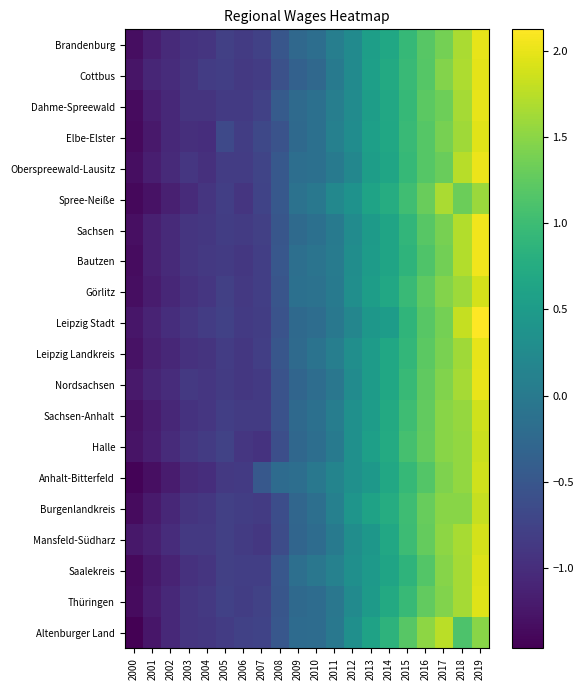

Between 2004 and 2015, which is larger?

2015